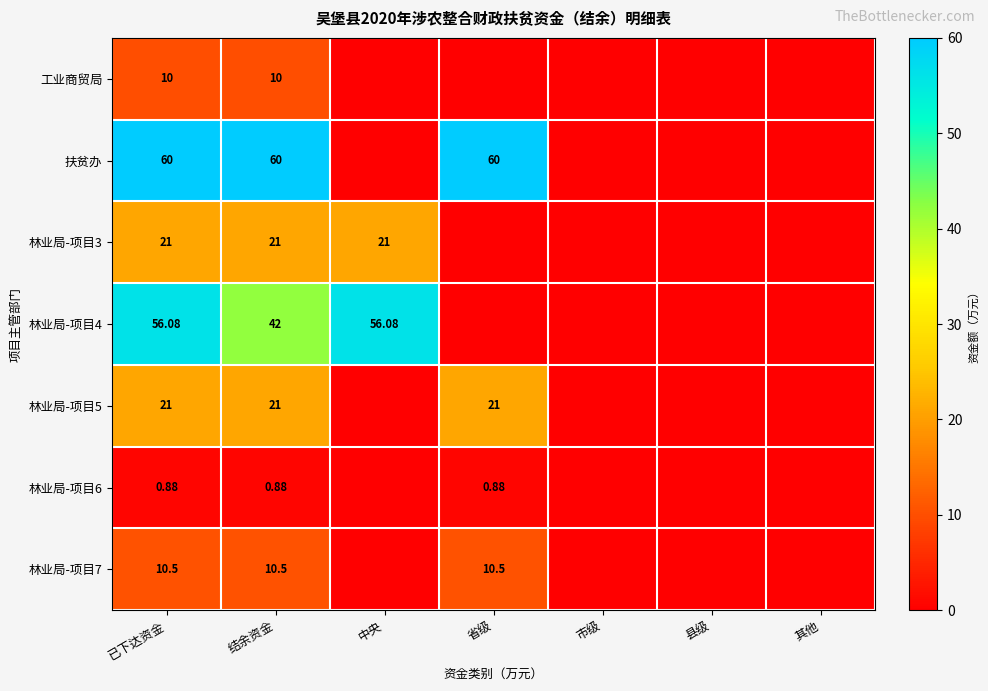

Which series has the largest range (max minus min)?

扶贫办